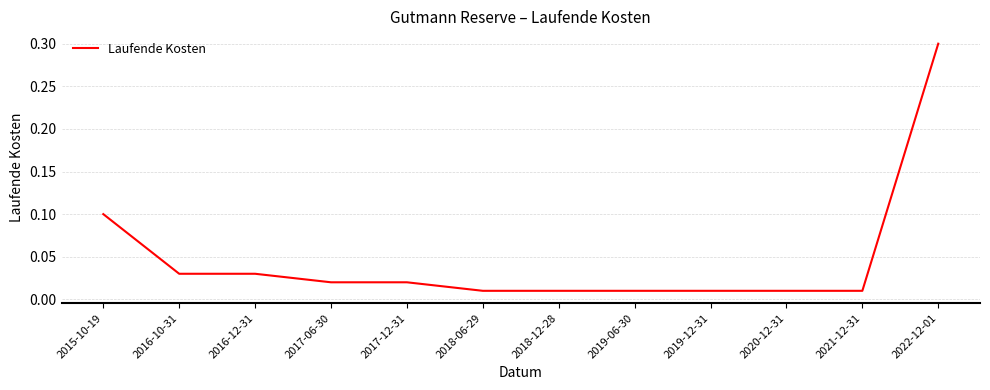

What is the greatest value displayed?

0.3